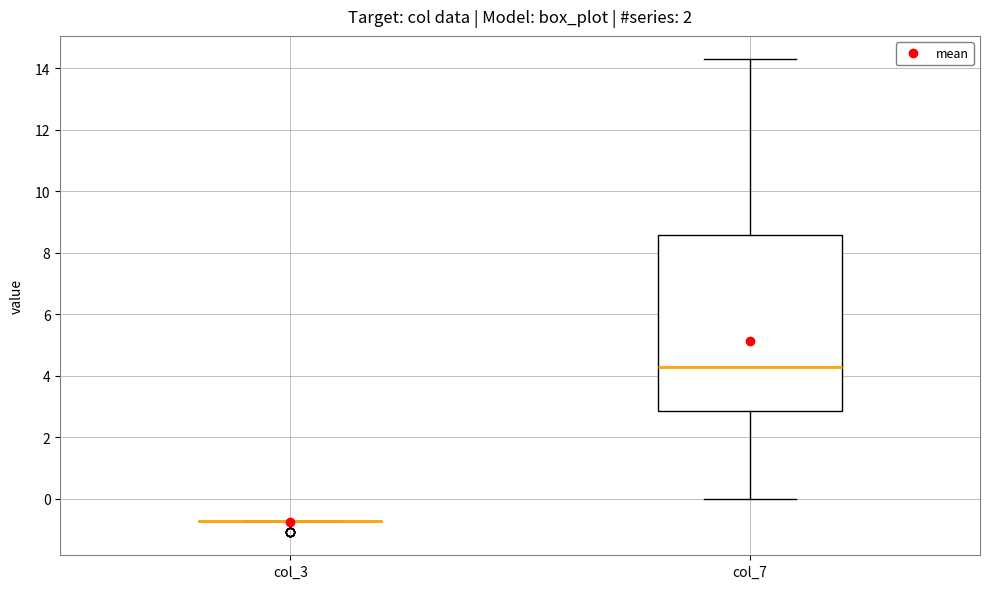

Reading left to right, read every box against the y-axis: the position of its median line, the range the box covers, and the ends of its whiskers. The values are not printed on the chart, so give them approximately, as read against the axis.

col_3: box collapsed to a line at -0.8, whiskers -0.8 to -0.8
col_7: median 4.2, box 2.8 to 8.6, whiskers 0.0 to 14.2